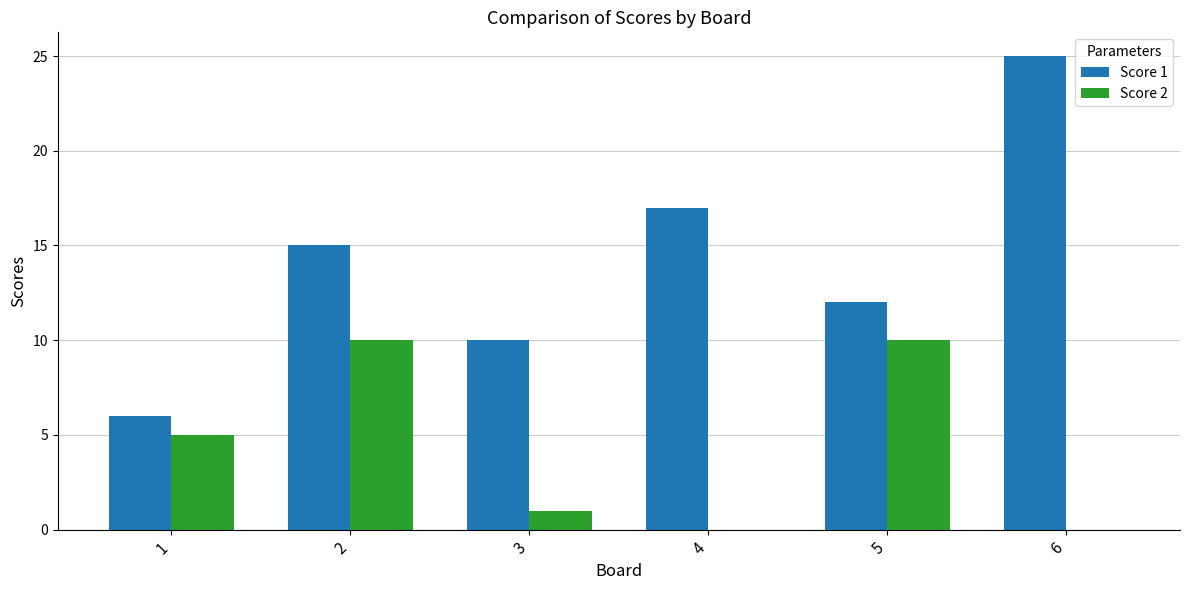

Reading left to right, list all the values displayed in this chart.

Score 1: 1=6	2=15	3=10	4=17	5=12	6=25
Score 2: 1=5	2=10	3=1	4=0	5=10	6=0